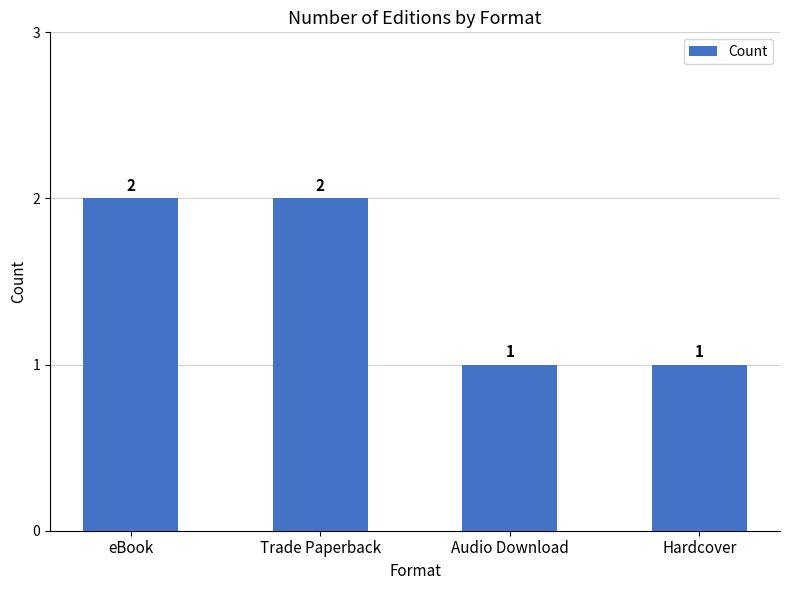

Count the number of data series in this chart.

1